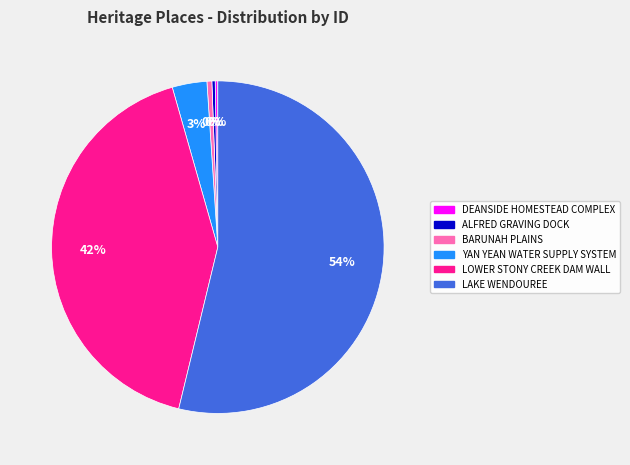

To the nearest percent, what portion does YAN YEAN WATER SUPPLY SYSTEM represent?

3%